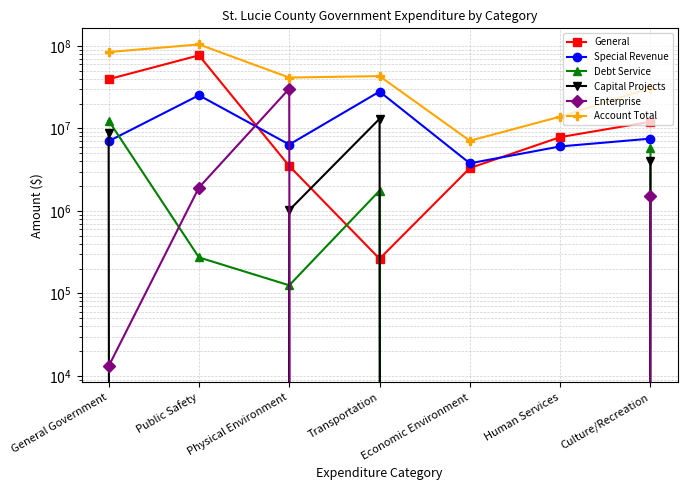

Rank the series at Physical Environment from highest to lowest value.

Account Total, Enterprise, Special Revenue, General, Capital Projects, Debt Service